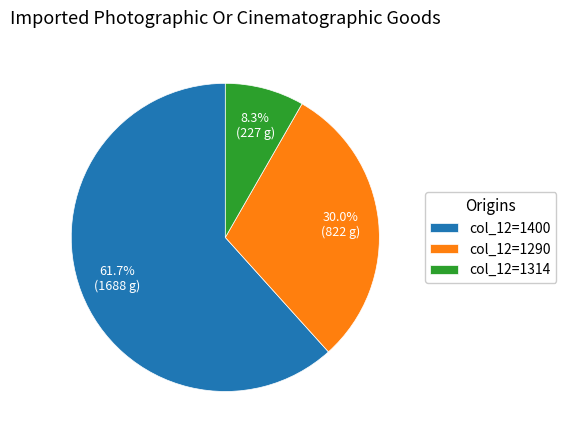

What percentage do col_12=1400 and col_12=1290 together represent?

91.7%